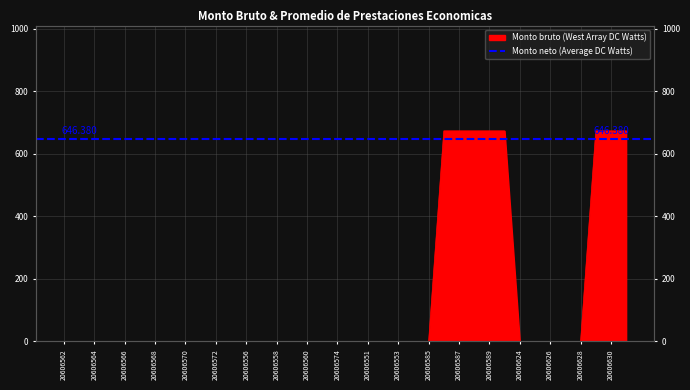

What is the difference between the second highest and minimum values?

673.0